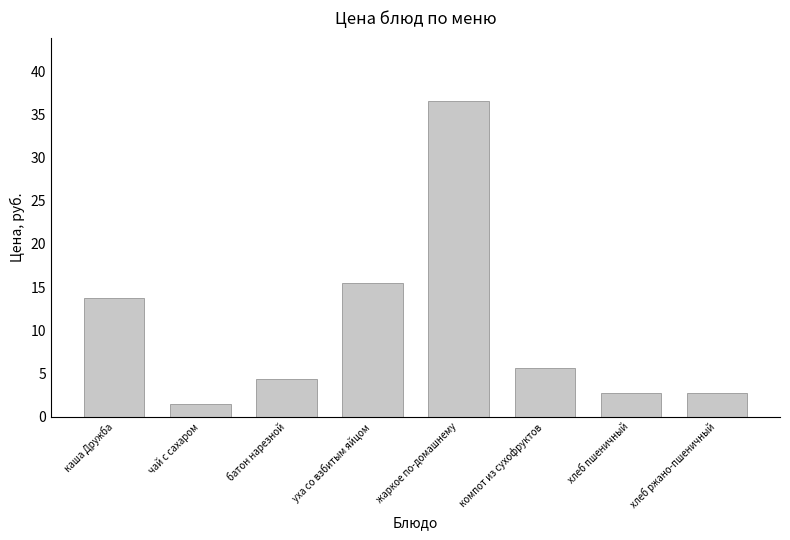

What is the average value?

10.4